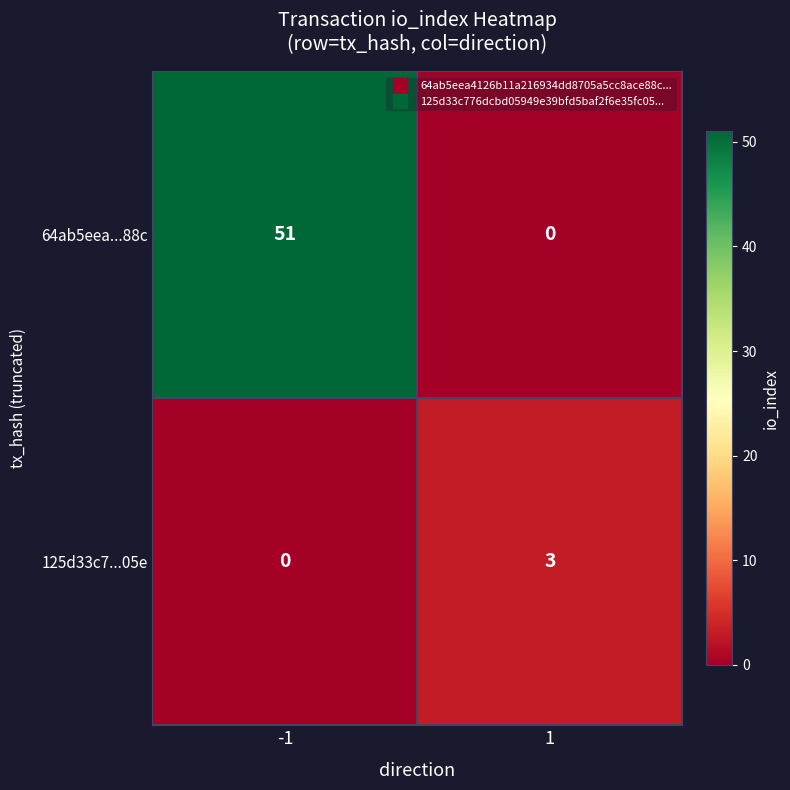

How many positive values does the 64ab5eea...88c series have?

1